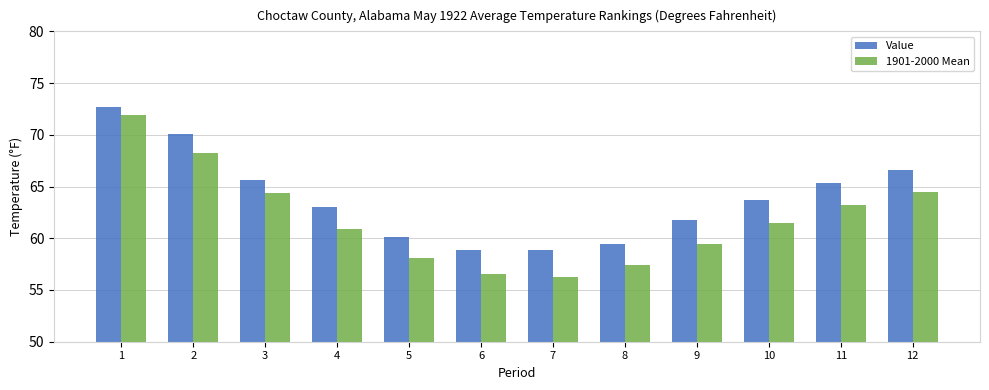

True or false: 1901-2000 Mean has a value of 28.8 at 5.

False